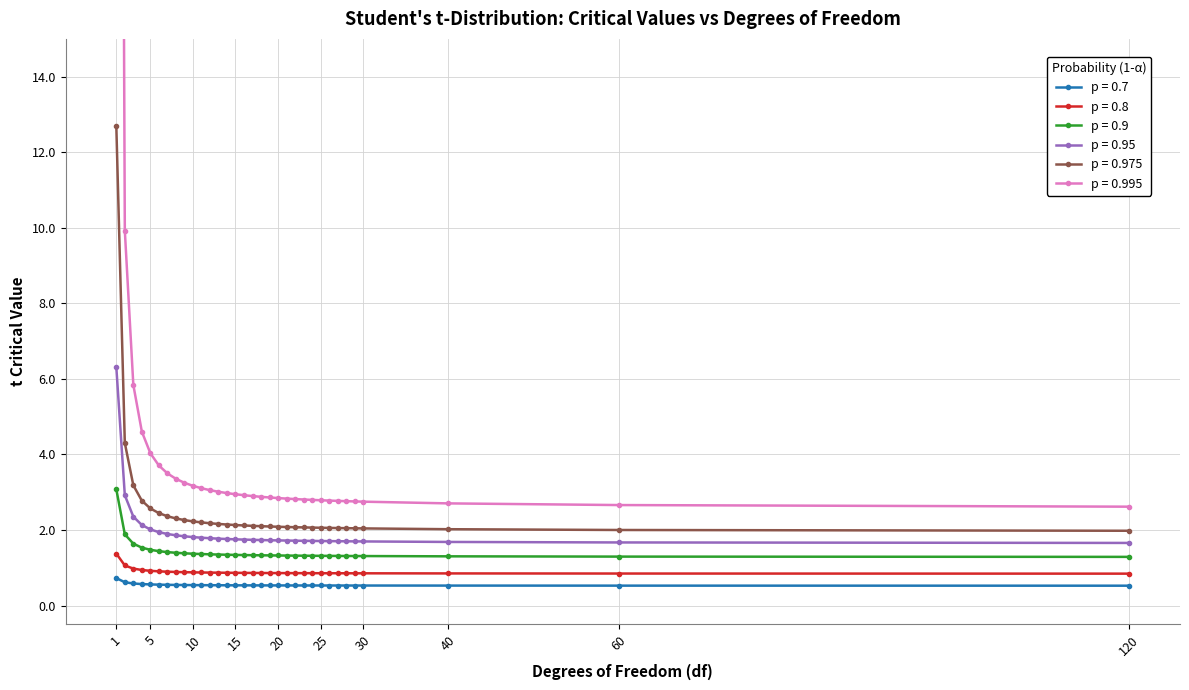

Which has a higher value, 28 or 3?

3